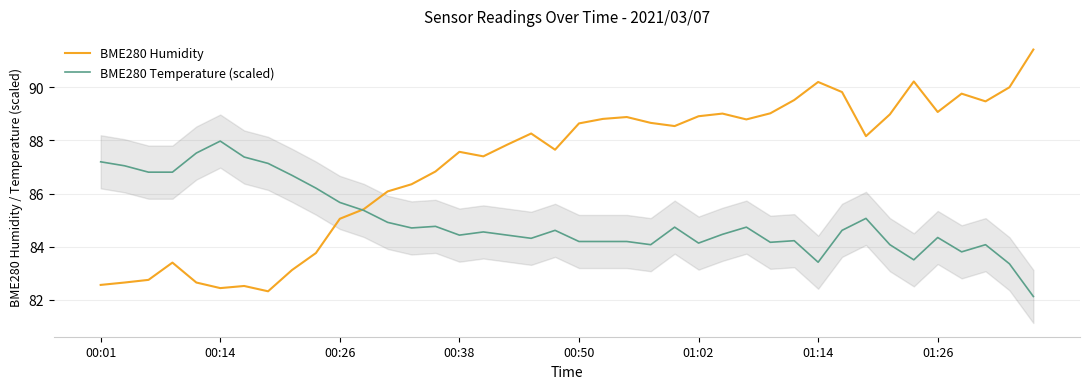

The BME280 Temperature (scaled) series shows 83.4 at 01:14. True or false?

True